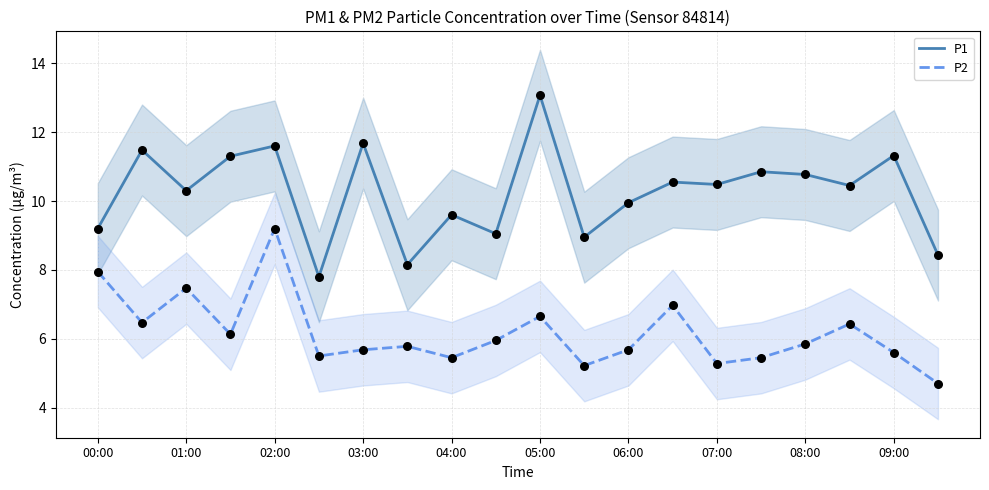

At which label does P2 first exceed 5?

00:00